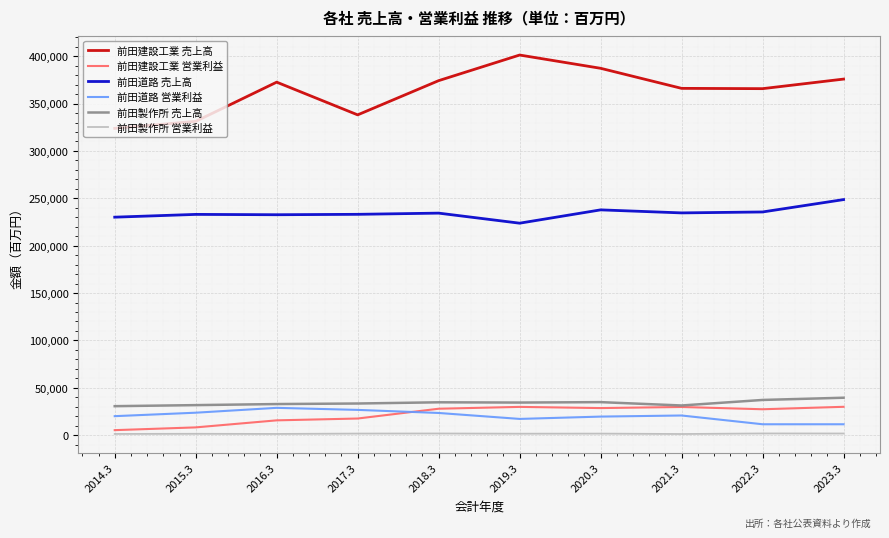

The value of 前田道路 売上高 at 2019.3 is 223757.0. True or false?

True